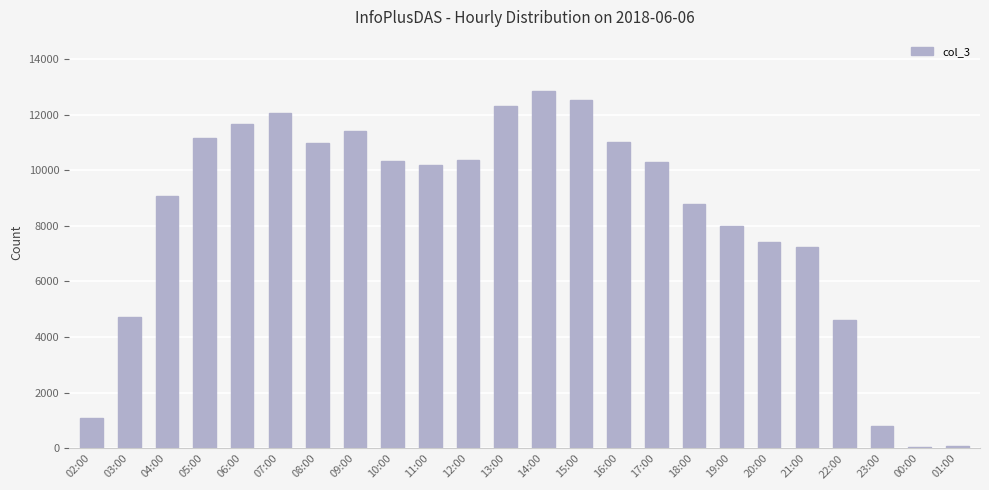

At which label is the value closest to 6460?

21:00